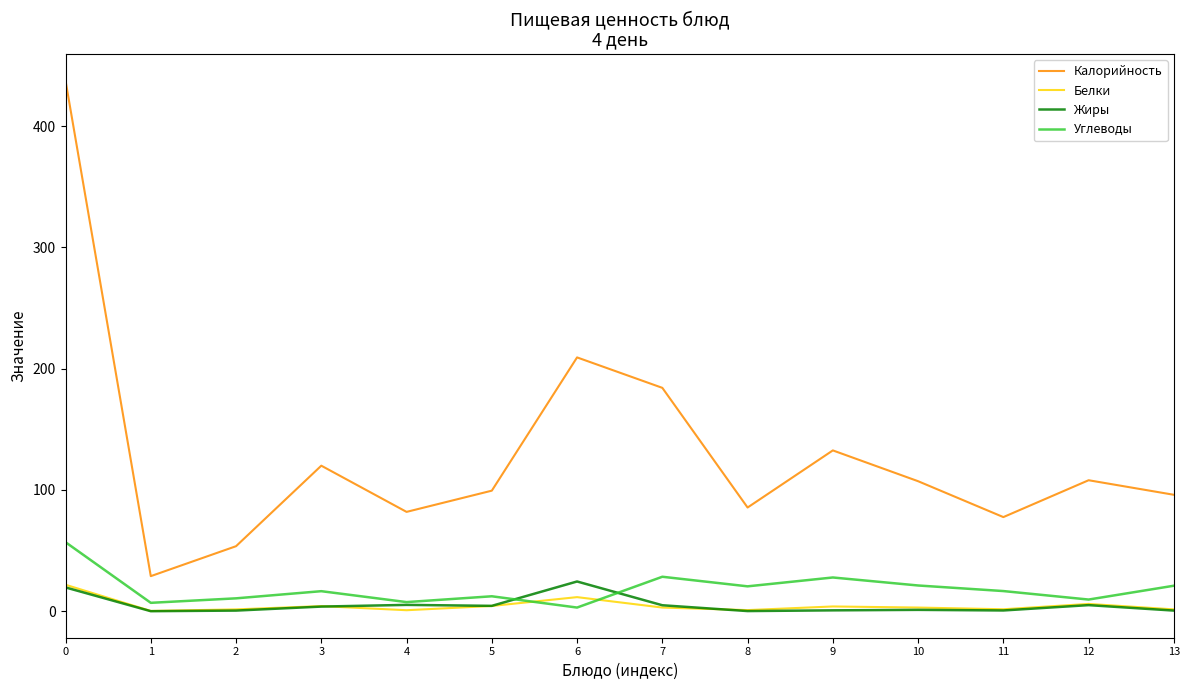

The value of Калорийность at 12 is 108.0. True or false?

True